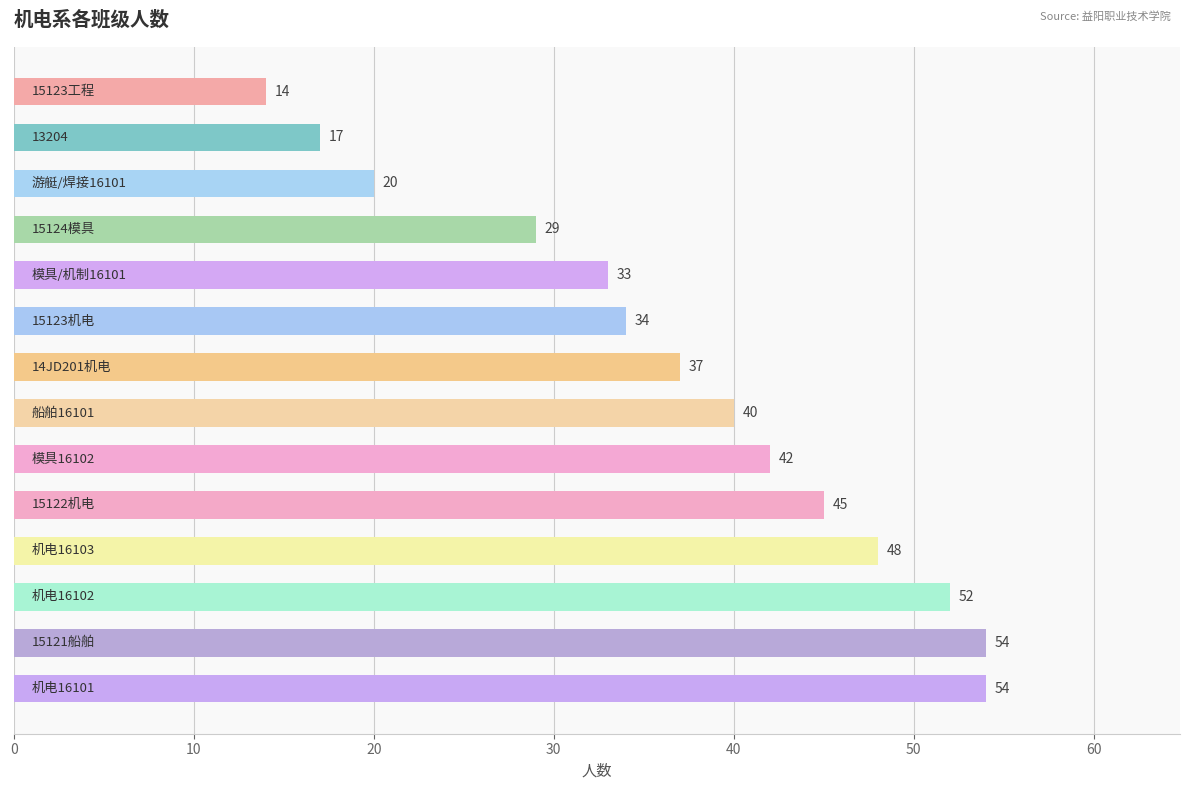

What is the greatest value displayed?

54